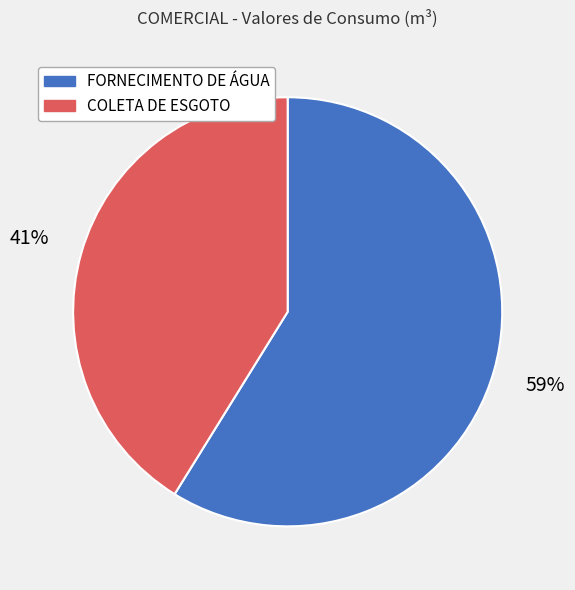

To the nearest percent, what is the difference between the FORNECIMENTO DE ÁGUA and COLETA DE ESGOTO slice percentages?

18%